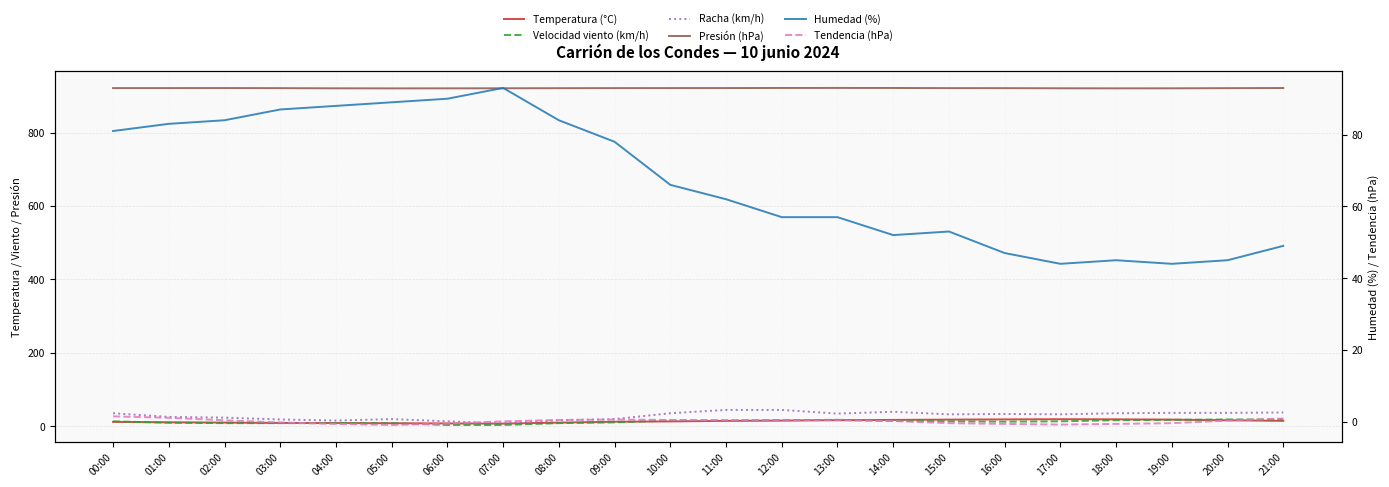

What is the total value across all series at 11:00?

1057.4